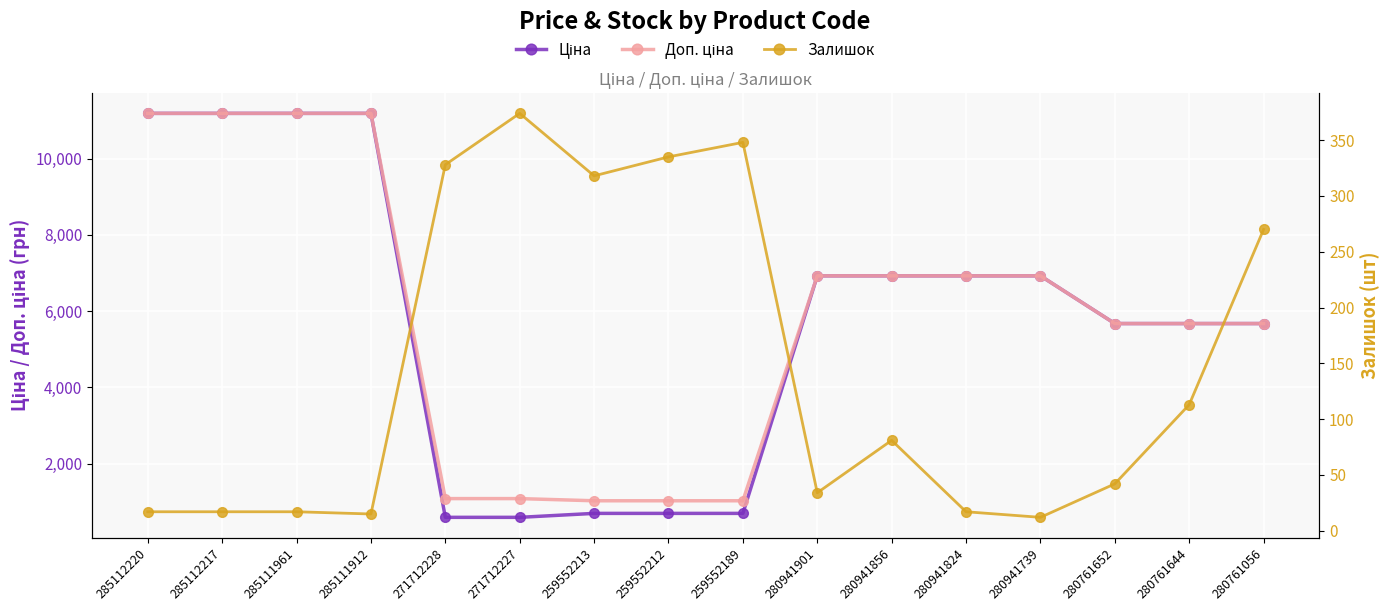

True or false: Залишок and Доп. ціна intersect in this chart.

False